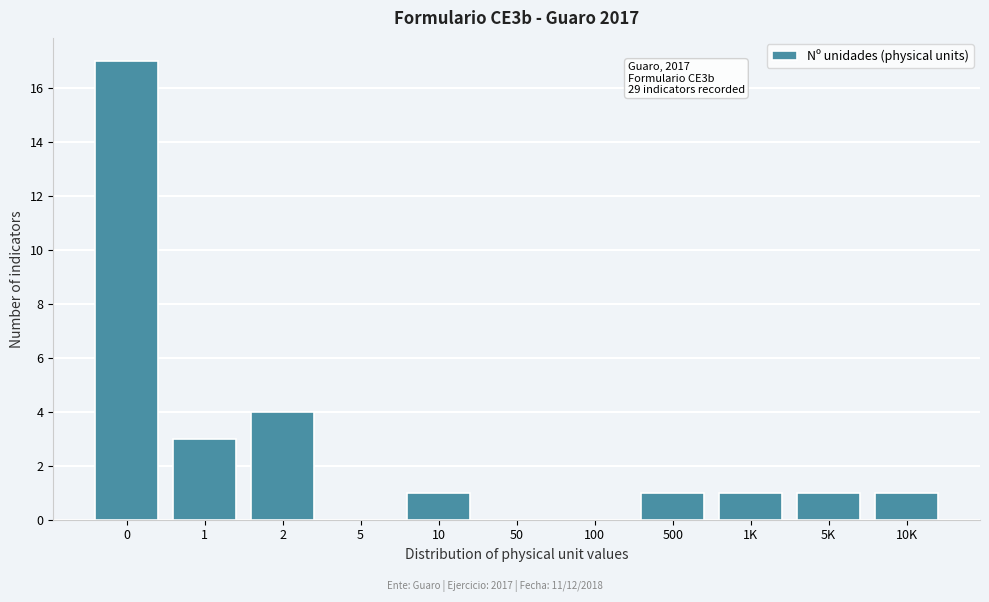

Reading left to right, list all the values displayed in this chart.

0=17	1=3	2=4	5=0	10=1	50=0	100=0	500=1	1K=1	5K=1	10K=1